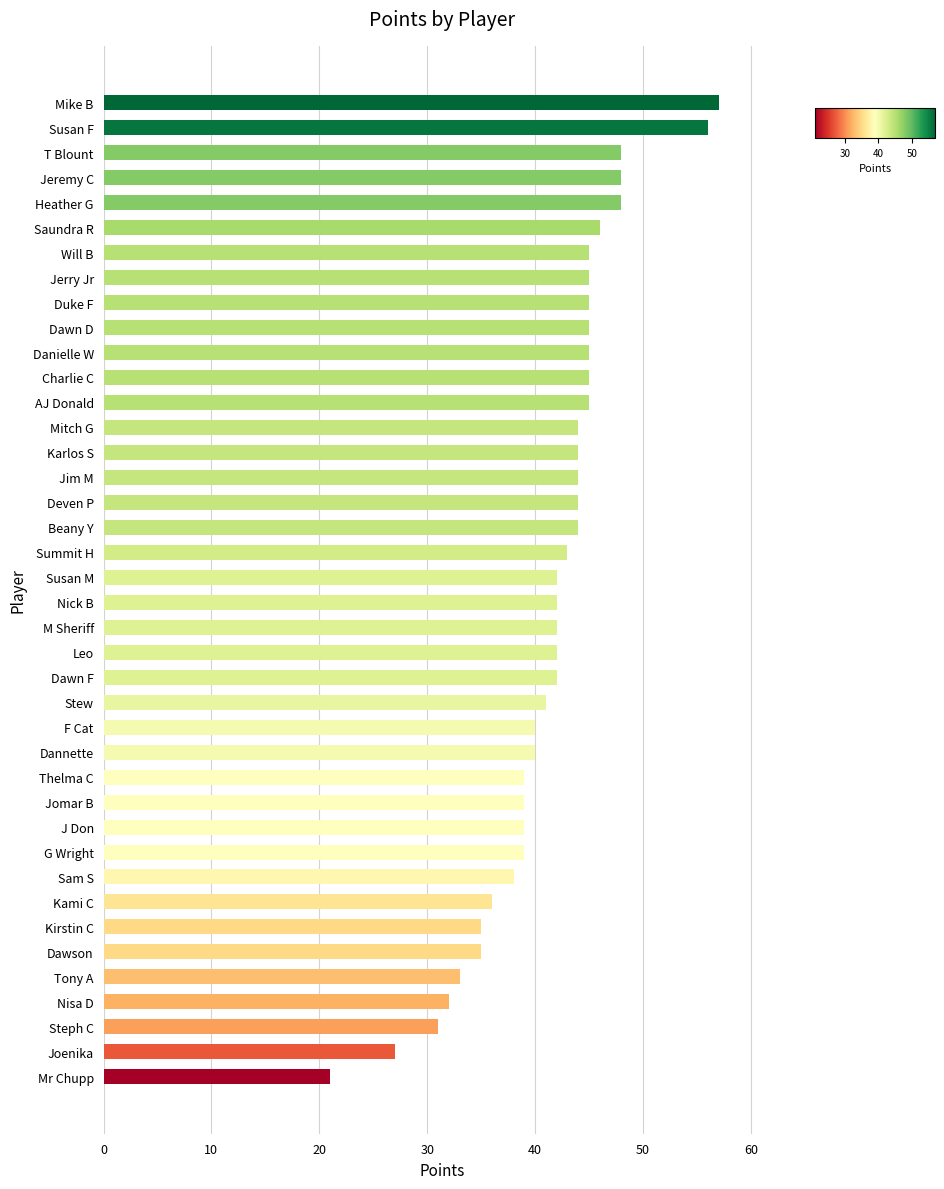

What is the label of the 19th bar from the top?

Summit H